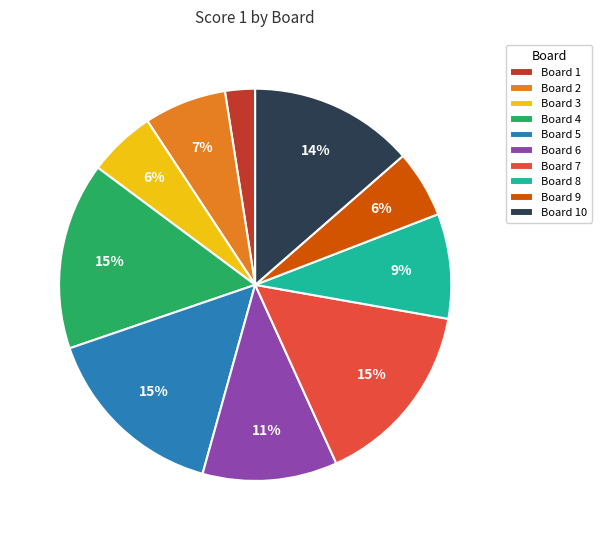

Which category has the smallest portion of the pie?

Board 1